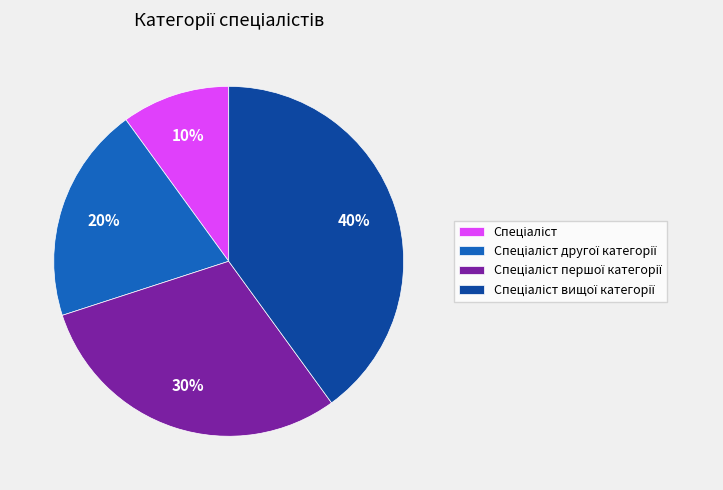

Does any single category account for the majority?

No